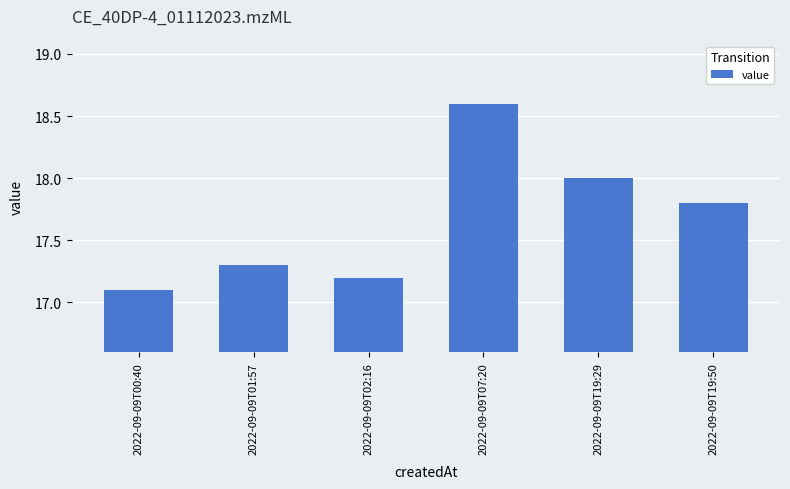

The value at 2022-09-09T02:16 is 10.7. True or false?

False